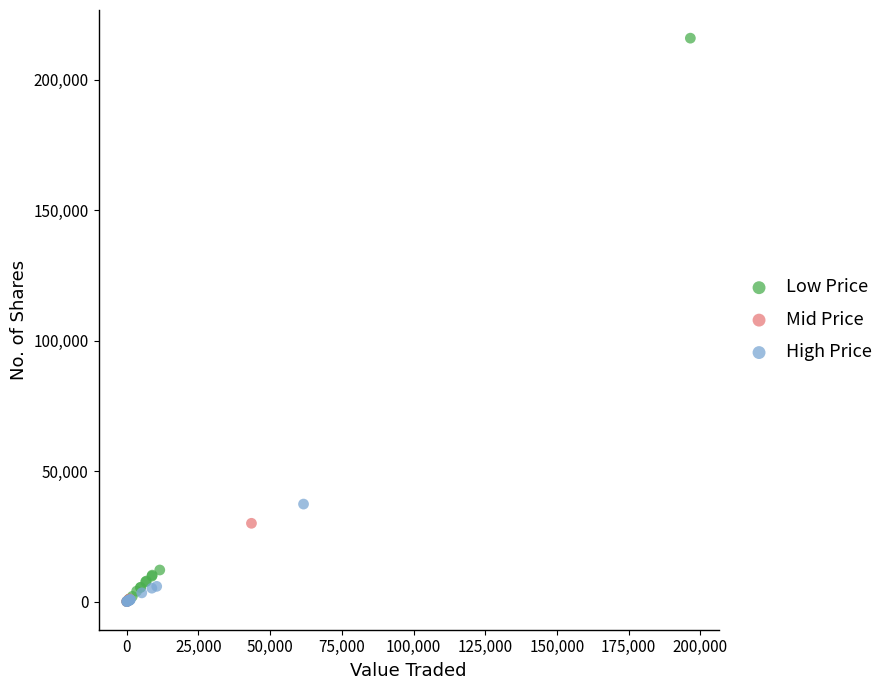

What are all the series names shown in the legend?

Low Price, Mid Price, High Price